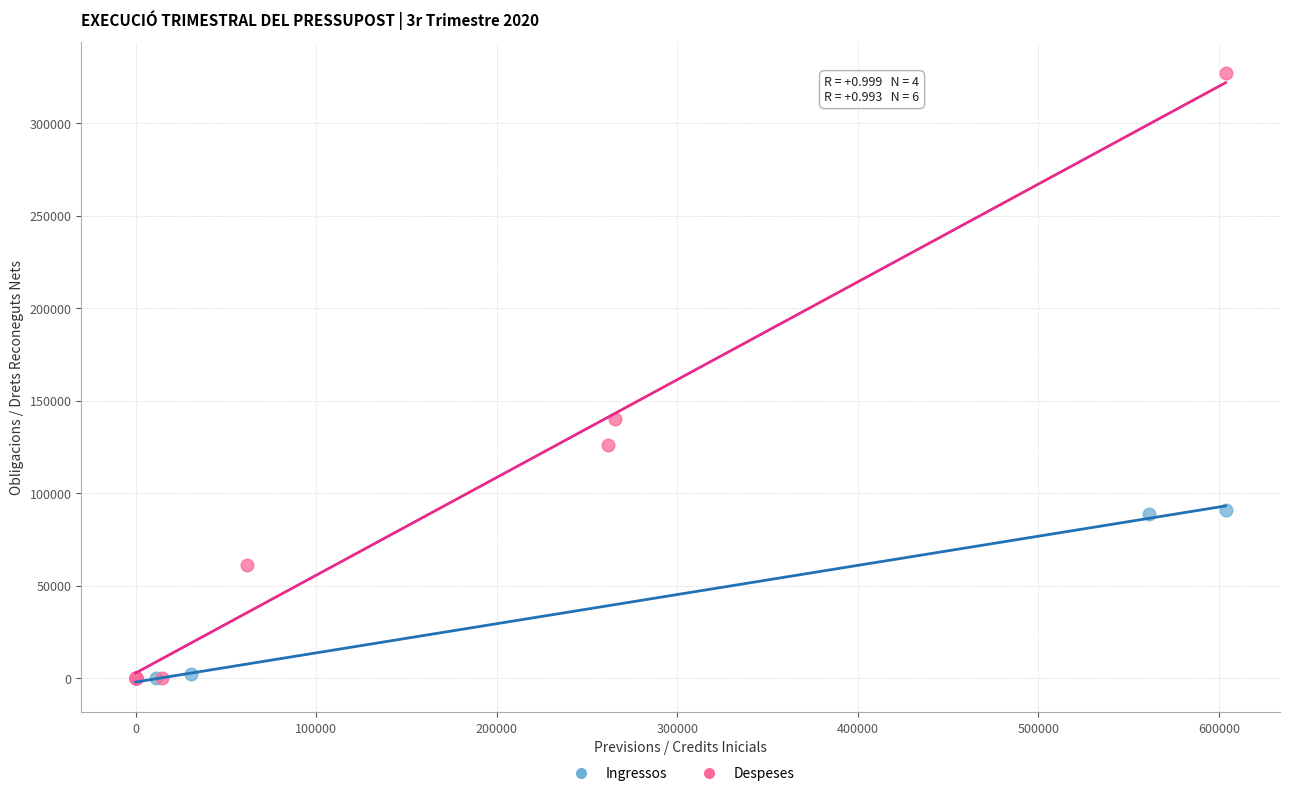

Which series has the widest spread of Y values?

Despeses